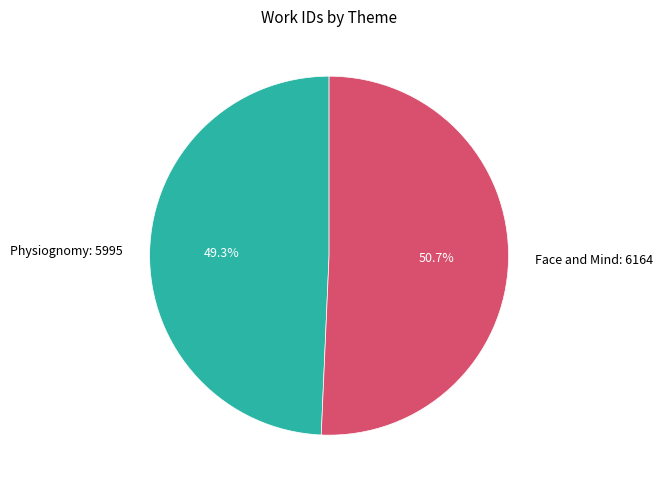

Rank the categories by value from lowest to highest.

Physiognomy, Face and Mind